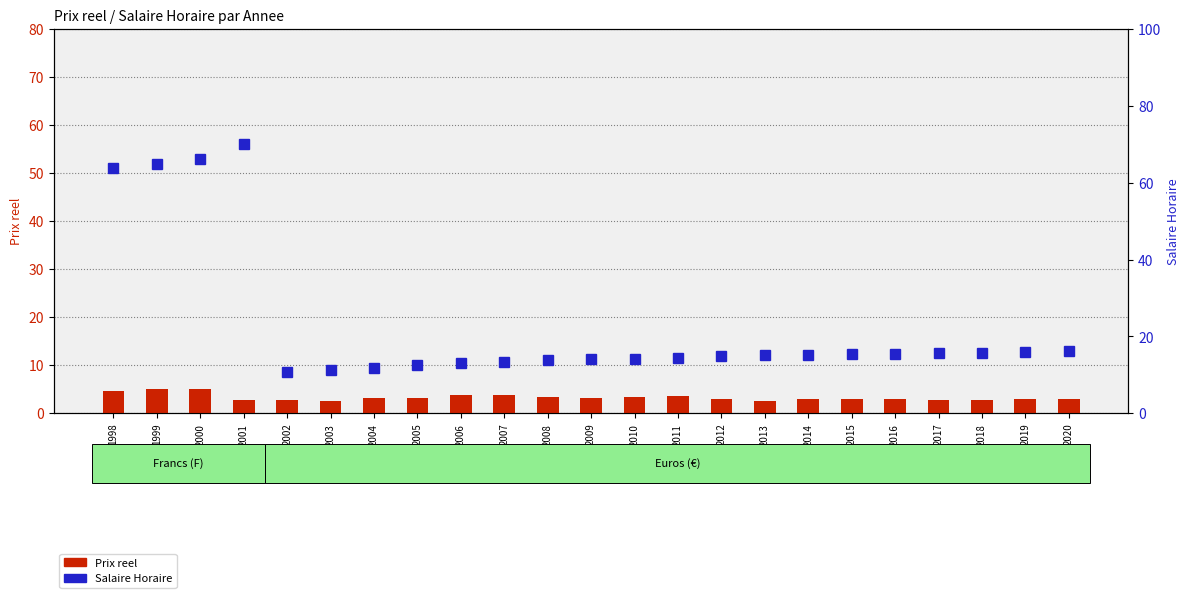

Which series has the largest total across all categories?

Salaire Horaire